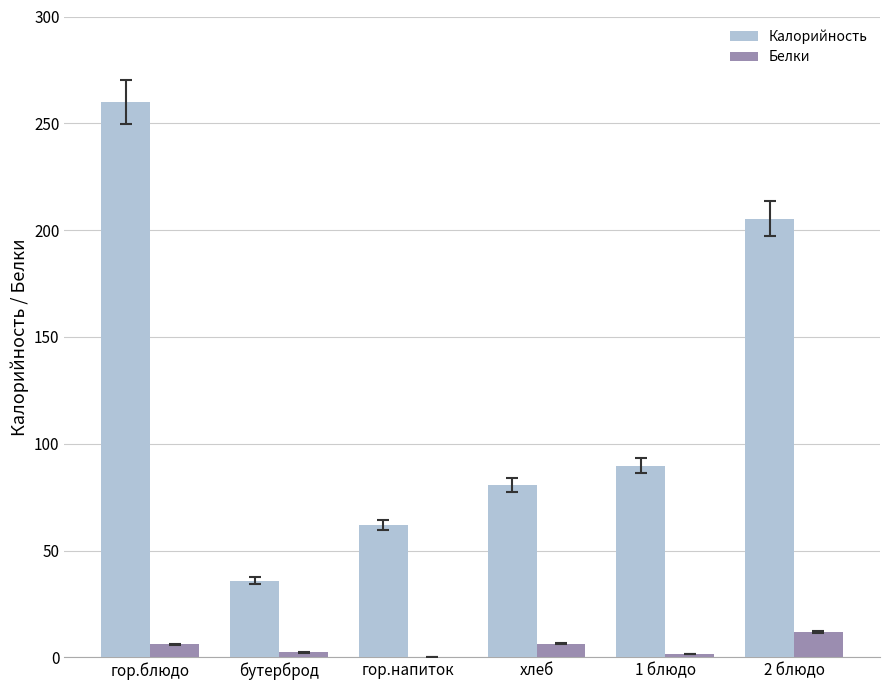

Which series changed the most between гор.блюдо and хлеб?

Калорийность